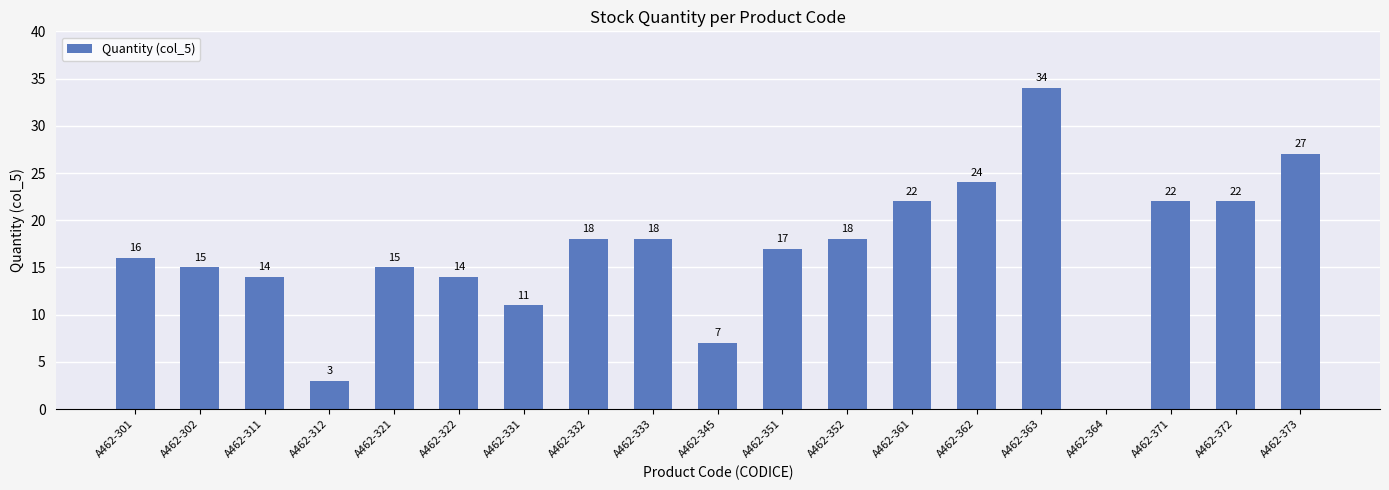

What is the maximum value shown in the chart?

34